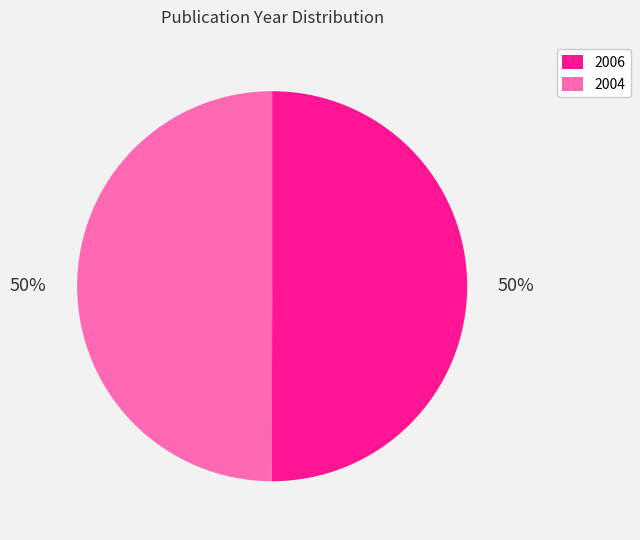

To the nearest percent, what is the average slice percentage?

50%